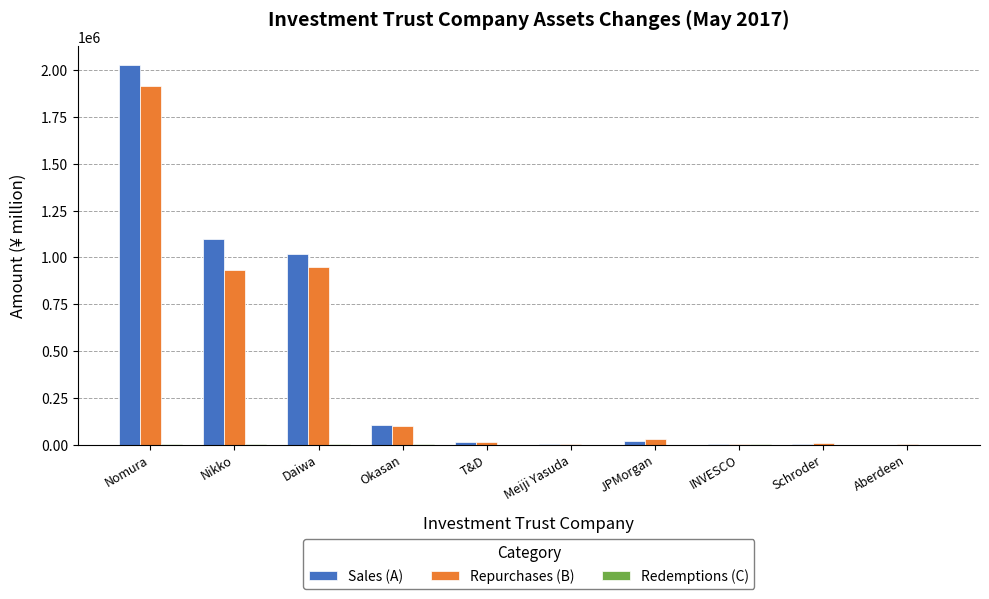

At which category is the sum across all series the highest?

Nomura